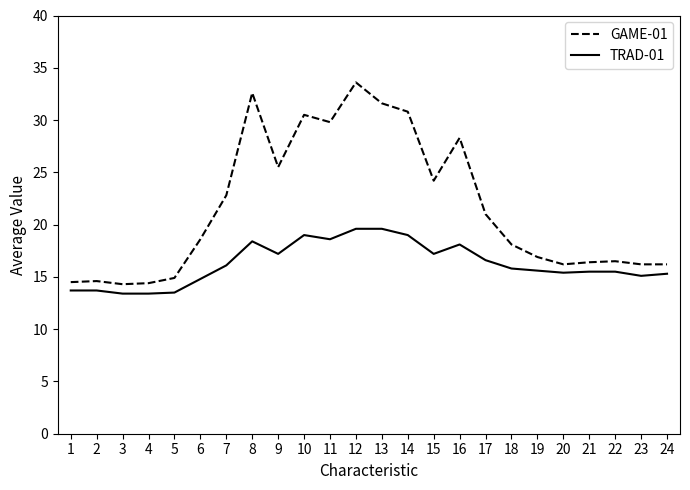

Is the value of GAME-01 at 24 greater than the value of TRAD-01 at 12?

No